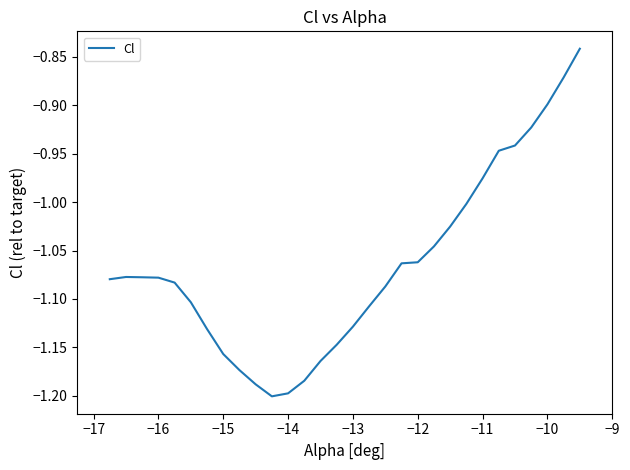

What is the difference between the maximum and second lowest values?

0.4